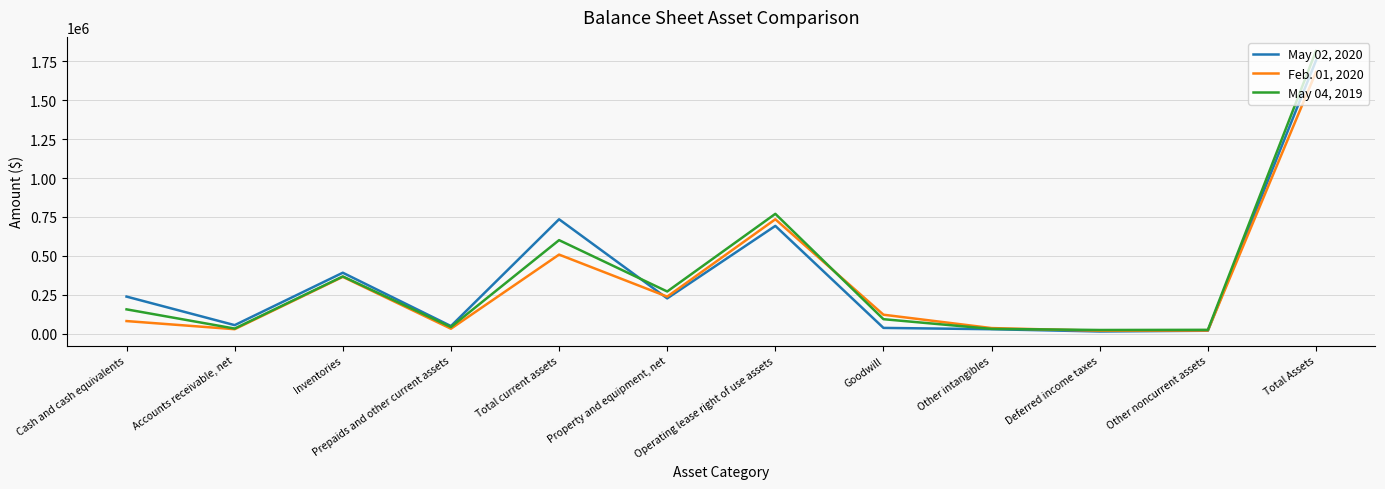

How many intersections are there between Feb. 01, 2020 and May 02, 2020?

2